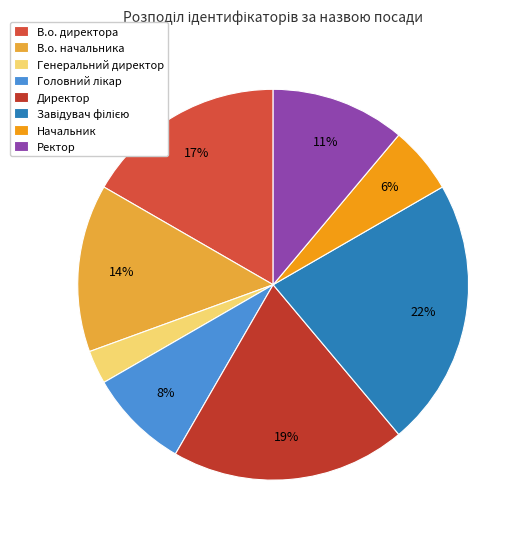

The Ректор slice represents 26% of the pie. True or false?

False